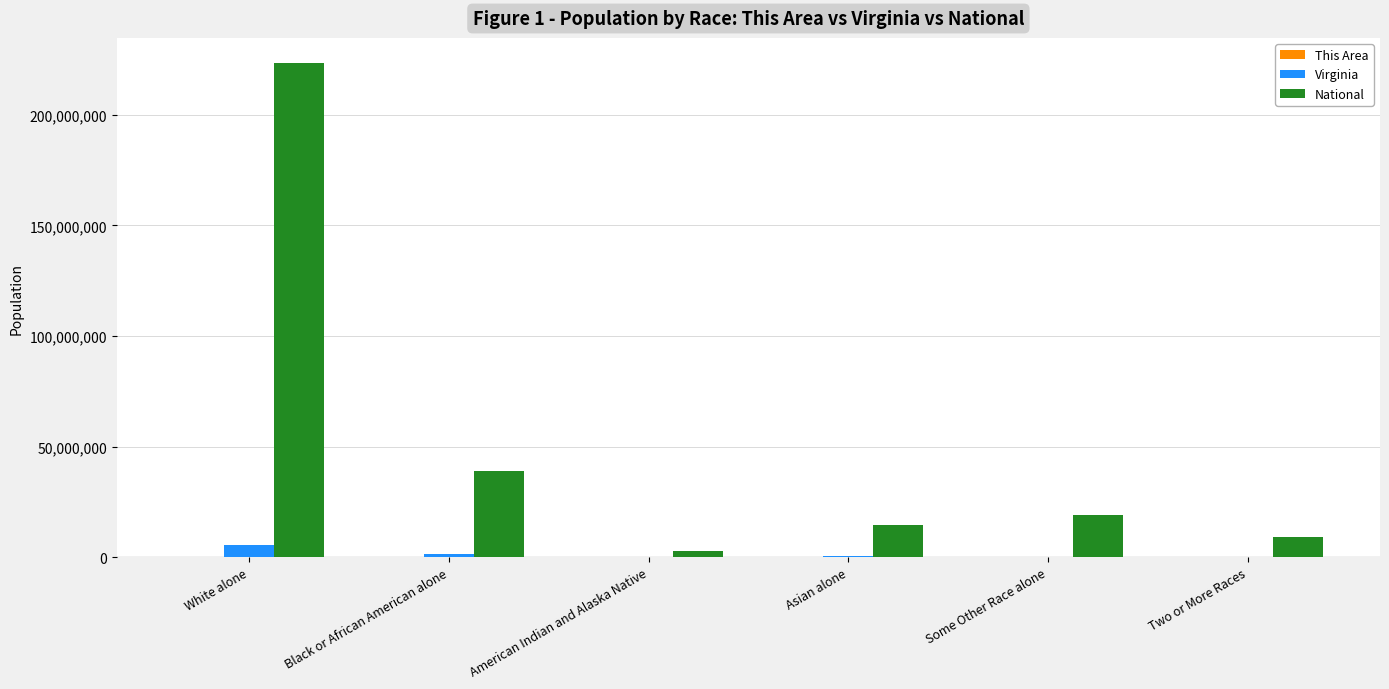

What is the sum of all National values?

308205525